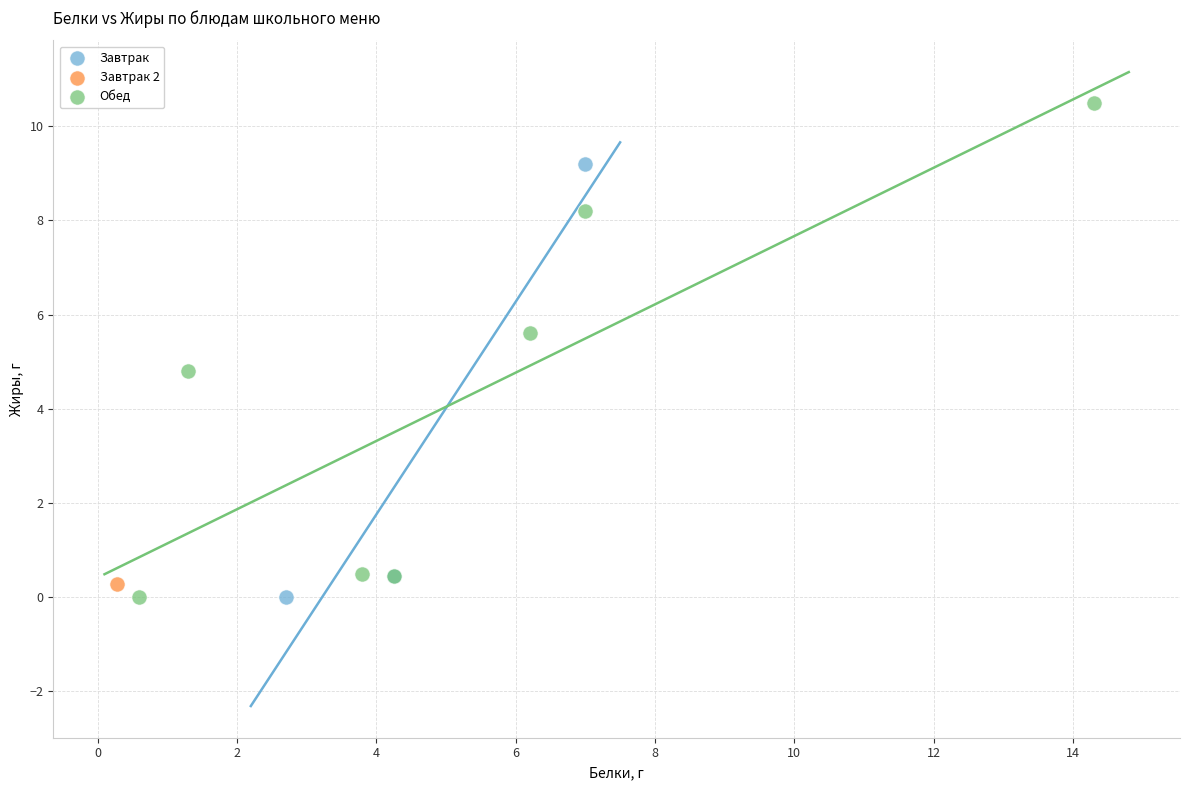

What are all the series names shown in the legend?

Завтрак, Завтрак 2, Обед